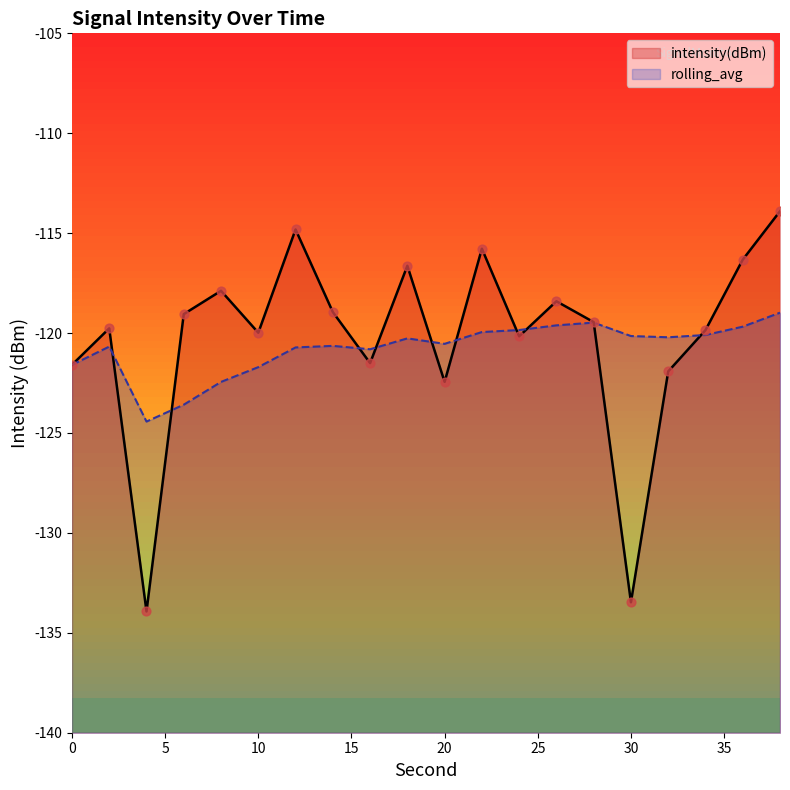

Which series reaches the maximum Y coordinate?

intensity(dBm)